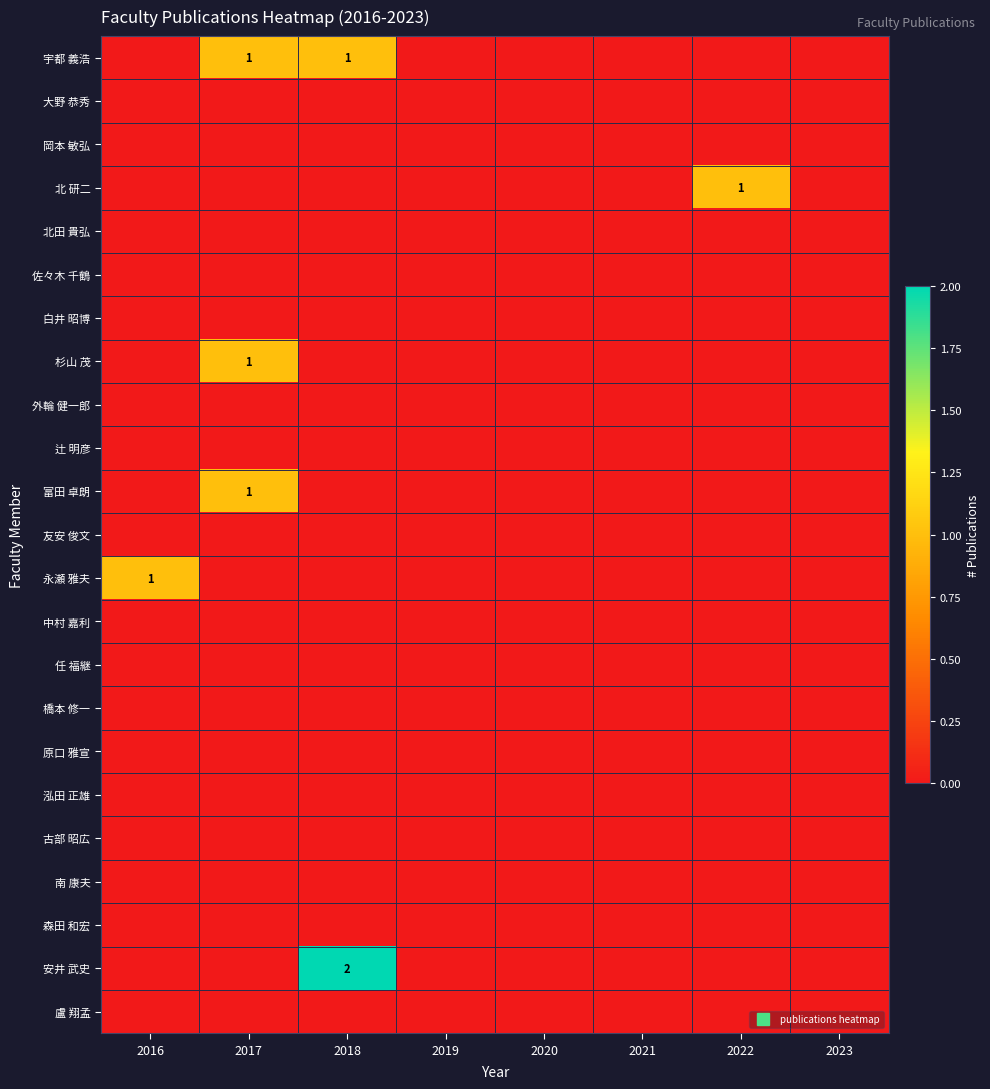

Where is 佐々木 千鶴 nearest to the value 0?

2016